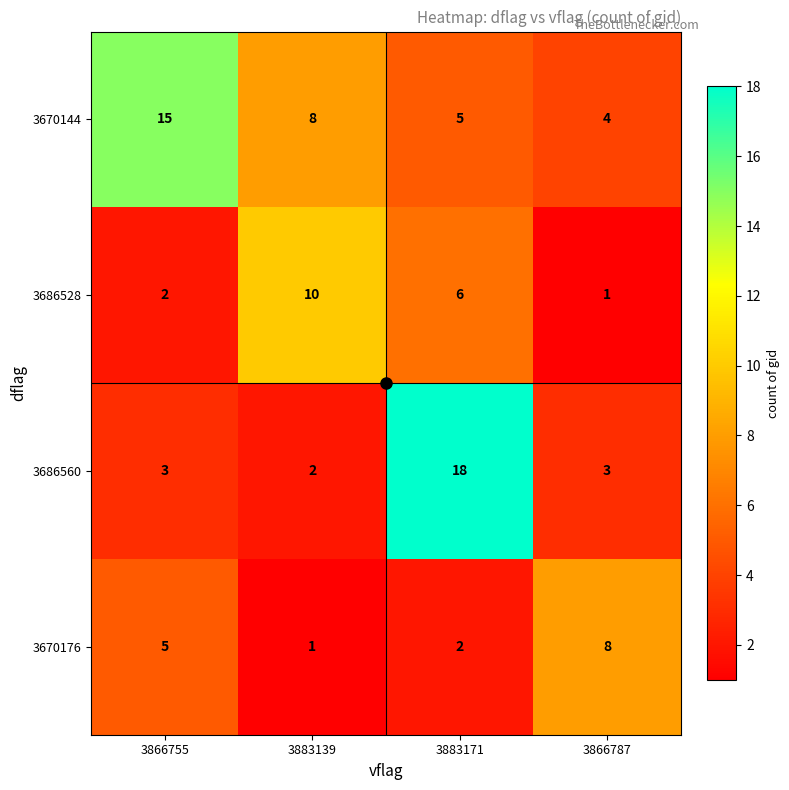

What is the sum of all 3670176 values?

16